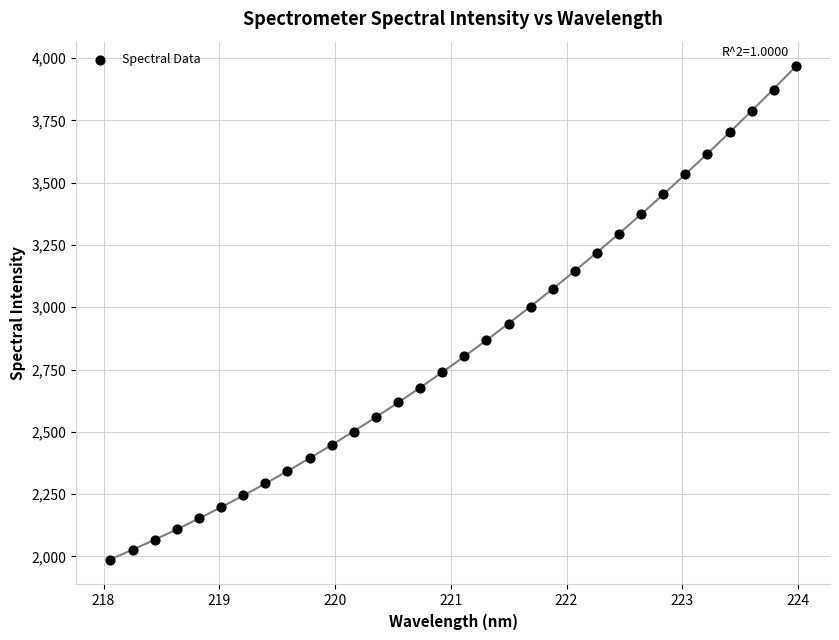

What is the range of Y values (max minus min)?

1981.2